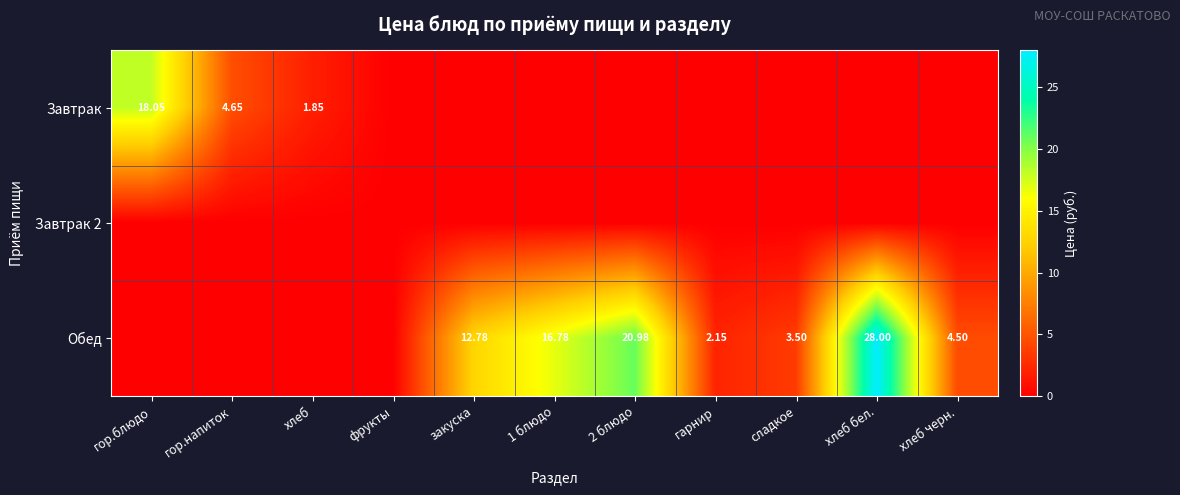

List the series in order of their peak value, lowest first.

Завтрак 2, Завтрак, Обед